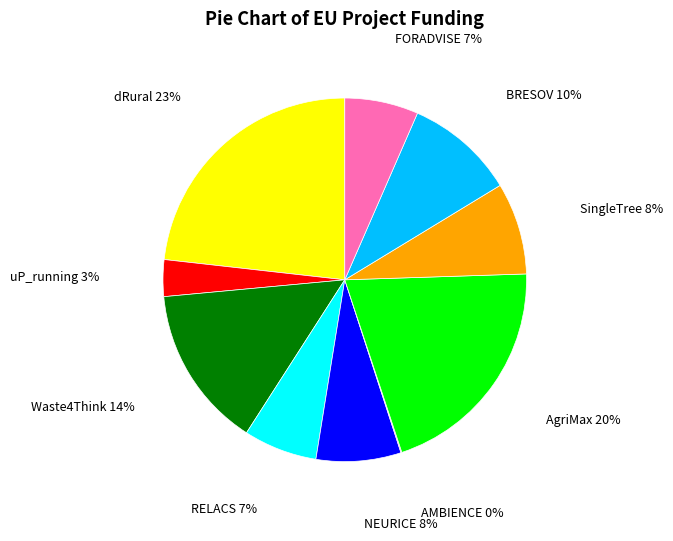

Combined, do uP_running and SingleTree account for over 50%?

No